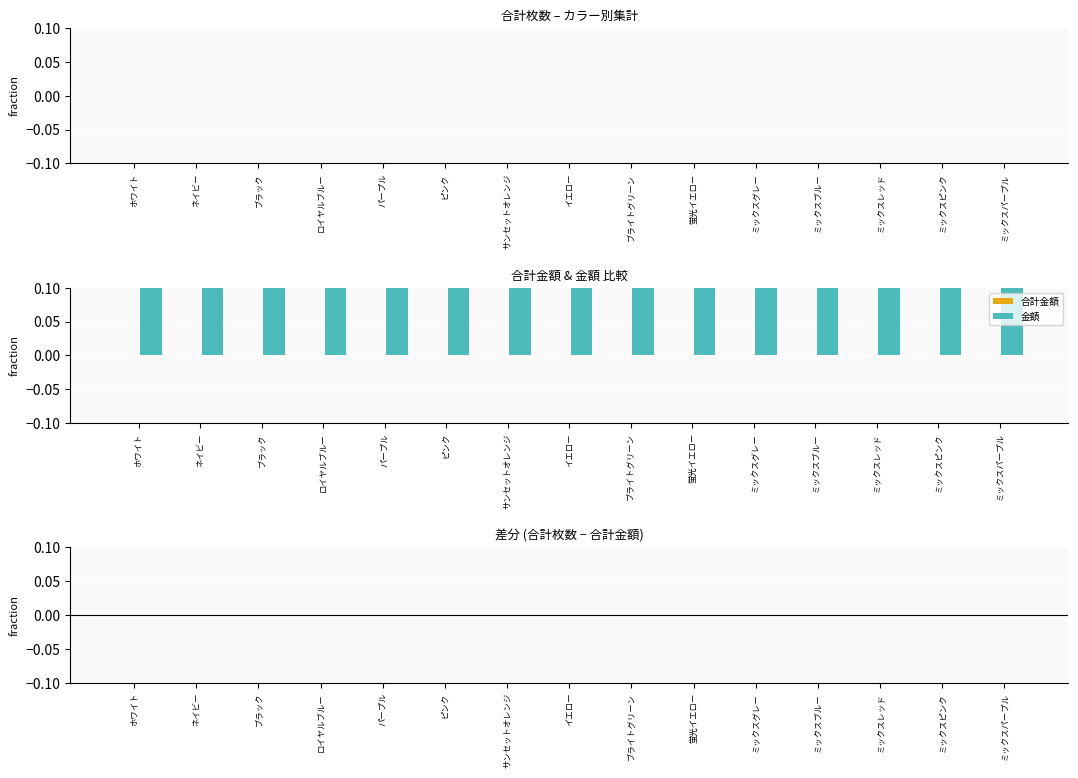

Reading left to right, list all the values displayed in this chart.

合計枚数: ホワイト=0.0	ネイビー=0.0	ブラック=0.0	ロイヤルブルー=0.0	パープル=0.0	ピンク=0.0	サンセットオレンジ=0.0	イエロー=0.0	ブライトグリーン=0.0	蛍光イエロー=0.0	ミックスグレー=0.0	ミックスブルー=0.0	ミックスレッド=0.0	ミックスピンク=0.0	ミックスパープル=0.0
合計金額: ホワイト=0.0	ネイビー=0.0	ブラック=0.0	ロイヤルブルー=0.0	パープル=0.0	ピンク=0.0	サンセットオレンジ=0.0	イエロー=0.0	ブライトグリーン=0.0	蛍光イエロー=0.0	ミックスグレー=0.0	ミックスブルー=0.0	ミックスレッド=0.0	ミックスピンク=0.0	ミックスパープル=0.0
金額: ホワイト=0.1	ネイビー=0.1	ブラック=0.1	ロイヤルブルー=0.1	パープル=0.1	ピンク=0.1	サンセットオレンジ=0.1	イエロー=0.1	ブライトグリーン=0.1	蛍光イエロー=0.1	ミックスグレー=0.1	ミックスブルー=0.1	ミックスレッド=0.1	ミックスピンク=0.1	ミックスパープル=0.1
差分: ホワイト=0.0	ネイビー=0.0	ブラック=0.0	ロイヤルブルー=0.0	パープル=0.0	ピンク=0.0	サンセットオレンジ=0.0	イエロー=0.0	ブライトグリーン=0.0	蛍光イエロー=0.0	ミックスグレー=0.0	ミックスブルー=0.0	ミックスレッド=0.0	ミックスピンク=0.0	ミックスパープル=0.0